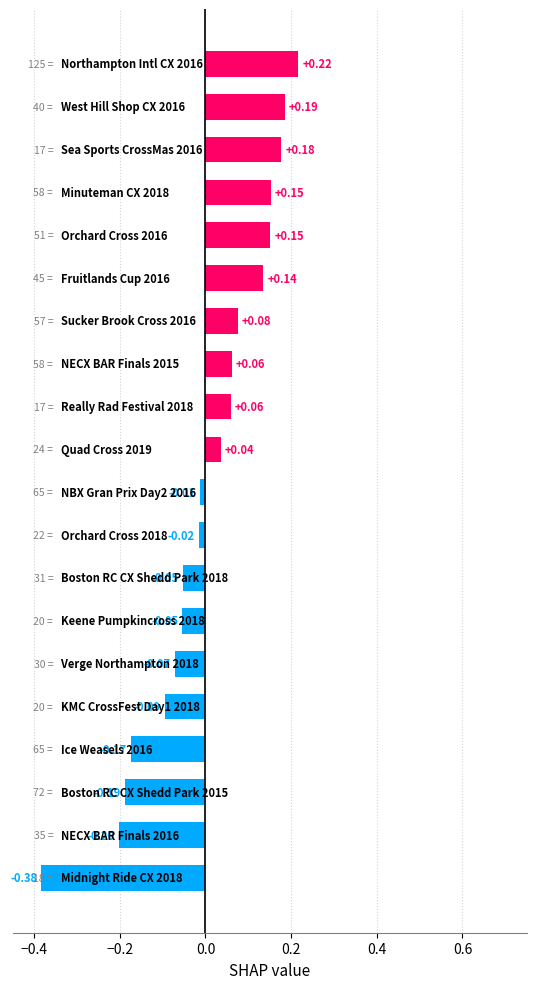

How many data points are less than 0?

10